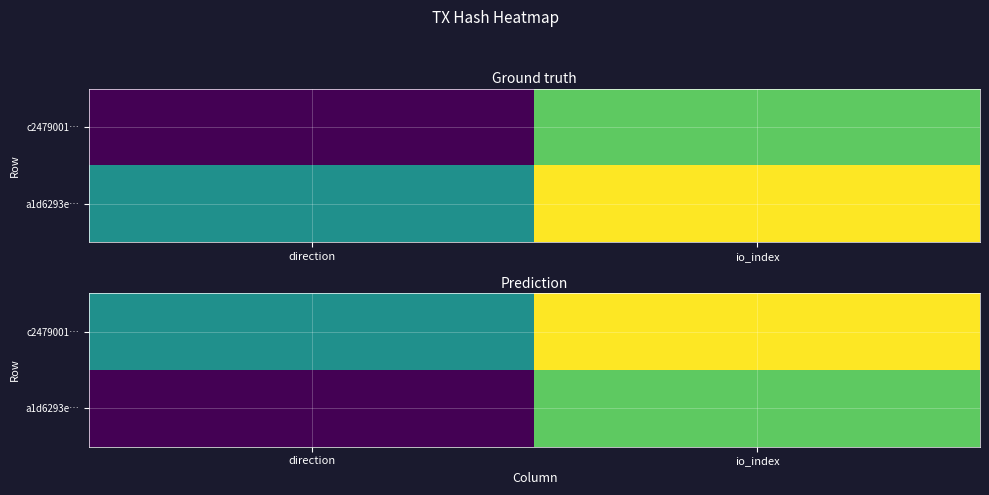

Between direction and io_index, which is larger?

io_index